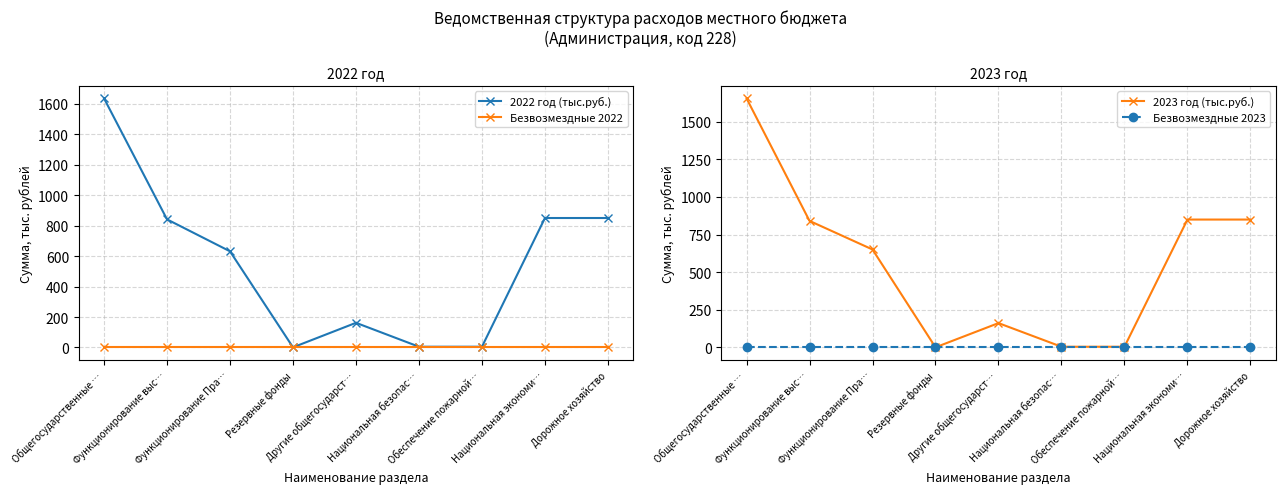

How many interior local valleys does the 2023 год (тыс.руб.) series have?

1